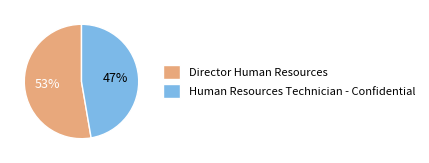

True or false: Human Resources Technician - Confidential accounts for 47% of the total.

True